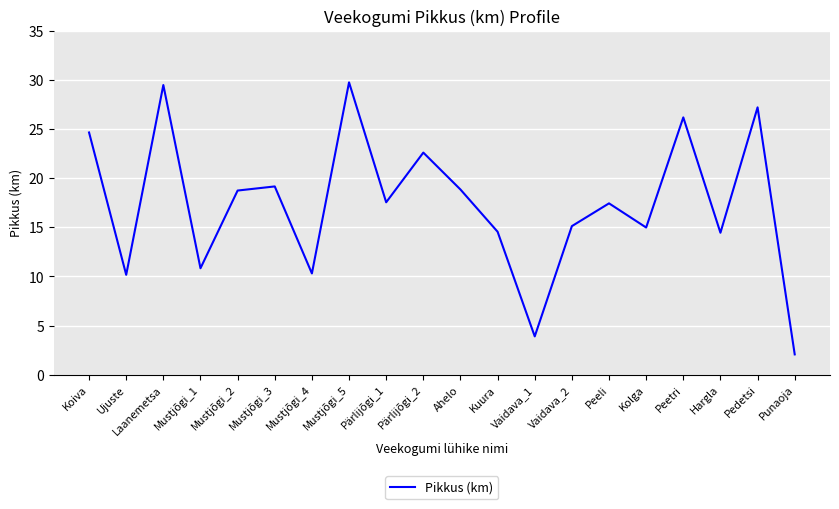

What position from the right is Vaidava_2?

7